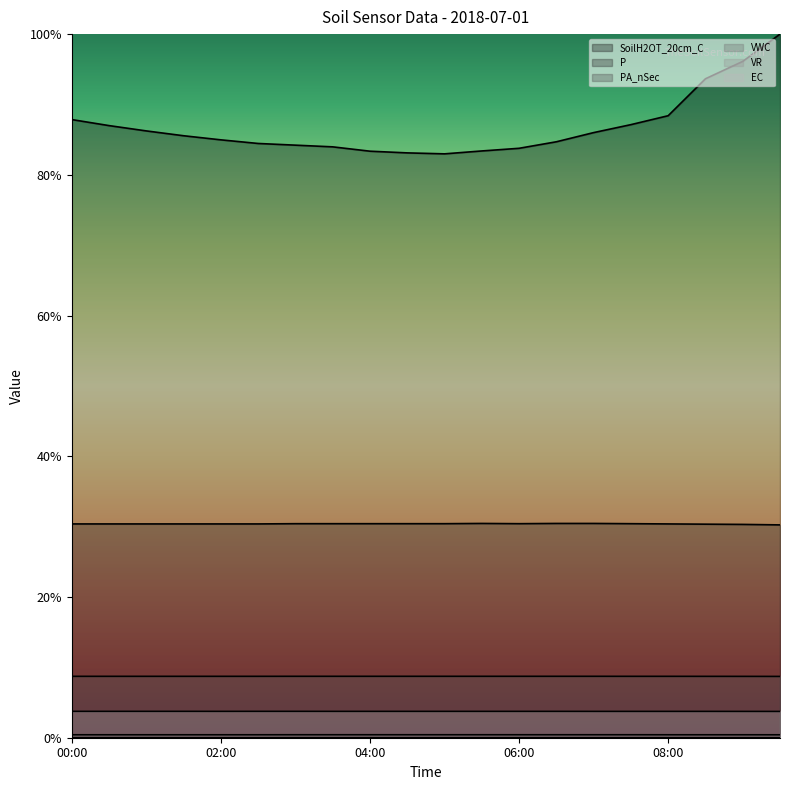

Reading left to right, transcribe all the data shown in this chart.

SoilH2OT_20cm_C: 0.9	0.9	0.9	0.9	0.8	0.8	0.8	0.8	0.8	0.8	0.8	0.8	0.8	0.8	0.9	0.9	0.9	0.9	1.0	1.0
P: 0.3	0.3	0.3	0.3	0.3	0.3	0.3	0.3	0.3	0.3	0.3	0.3	0.3	0.3	0.3	0.3	0.3	0.3	0.3	0.3
PA_nSec: 0.1	0.1	0.1	0.1	0.1	0.1	0.1	0.1	0.1	0.1	0.1	0.1	0.1	0.1	0.1	0.1	0.1	0.1	0.1	0.1
VWC: 0.0	0.0	0.0	0.0	0.0	0.0	0.0	0.0	0.0	0.0	0.0	0.0	0.0	0.0	0.0	0.0	0.0	0.0	0.0	0.0
VR: 0.0	0.0	0.0	0.0	0.0	0.0	0.0	0.0	0.0	0.0	0.0	0.0	0.0	0.0	0.0	0.0	0.0	0.0	0.0	0.0
EC: 0.0	0.0	0.0	0.0	0.0	0.0	0.0	0.0	0.0	0.0	0.0	0.0	0.0	0.0	0.0	0.0	0.0	0.0	0.0	0.0